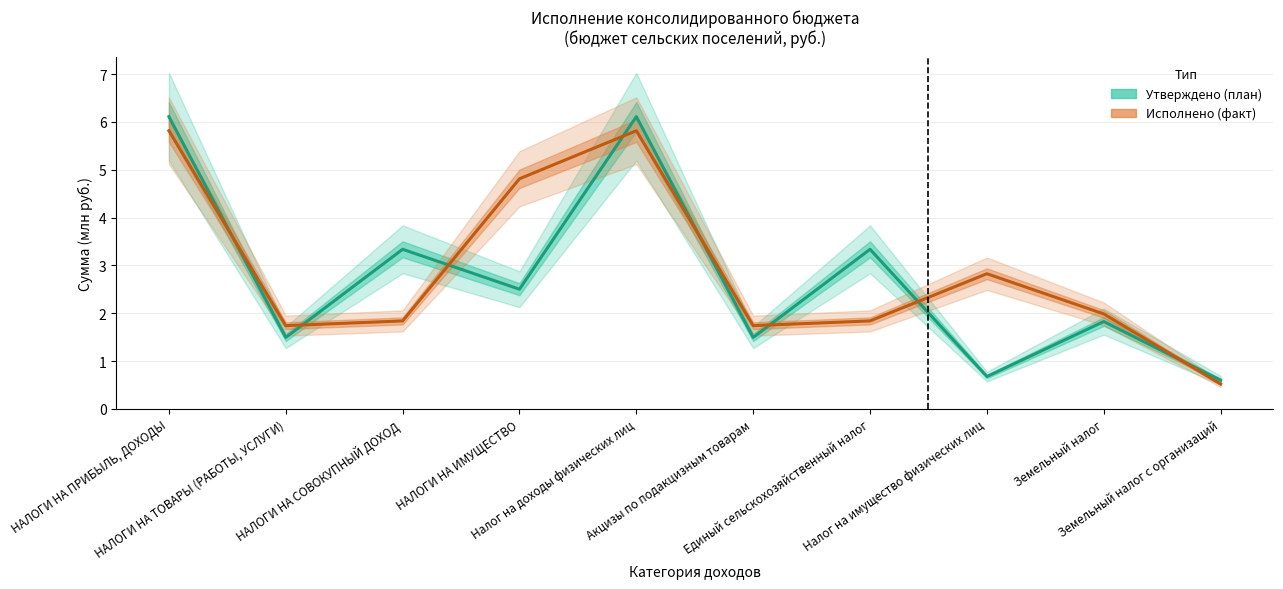

Where does the Исполнено (бюджет сельских поселений) series first go above 1?

НАЛОГИ НА ПРИБЫЛЬ, ДОХОДЫ